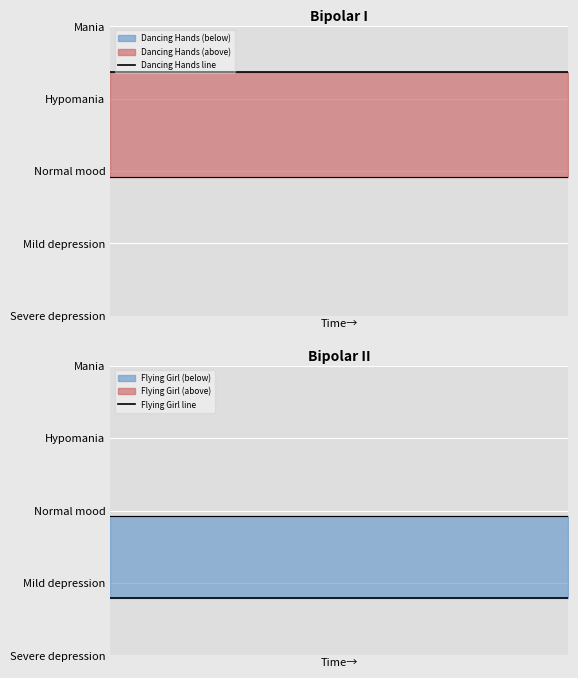

List the series in order of their peak value, lowest first.

Flying Girl, Dancing Hands